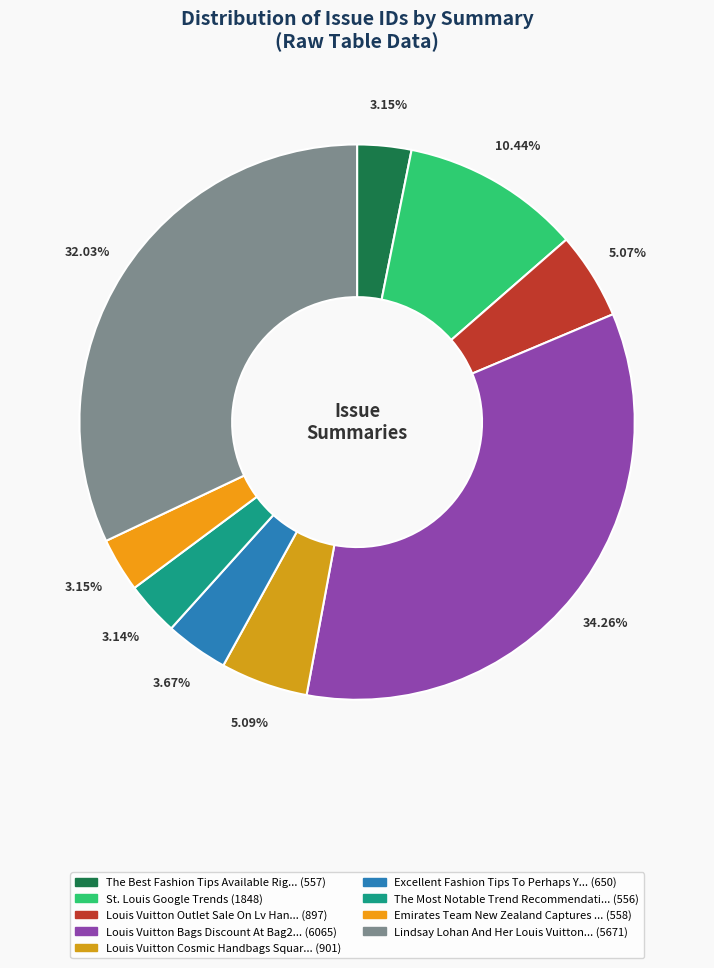

How many segments does this pie chart have?

9